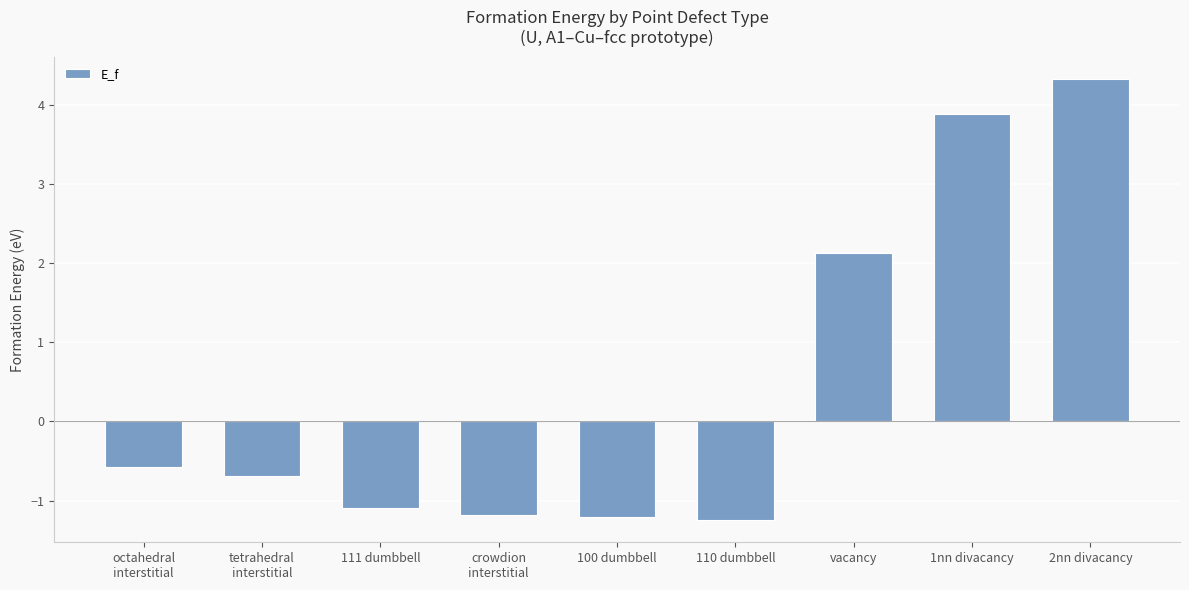

What is the value of the 4th bar from the left?

-1.2